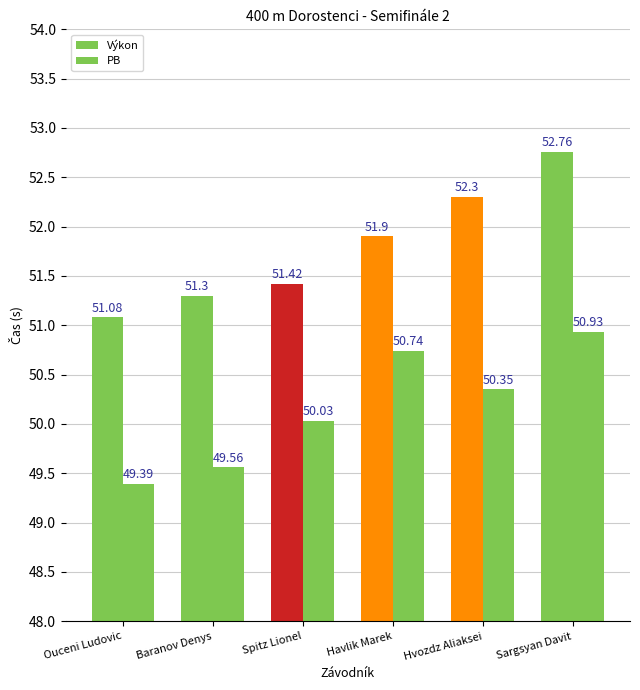

What is the label of the 1st bar from the right?

Sargsyan Davit